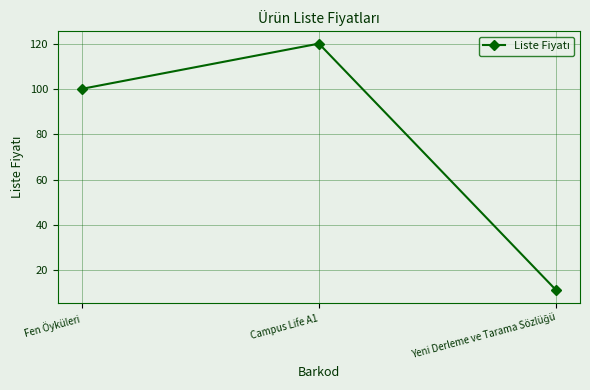

What is the sum of the values at Campus Life A1 and Fen Öyküleri?

220.0